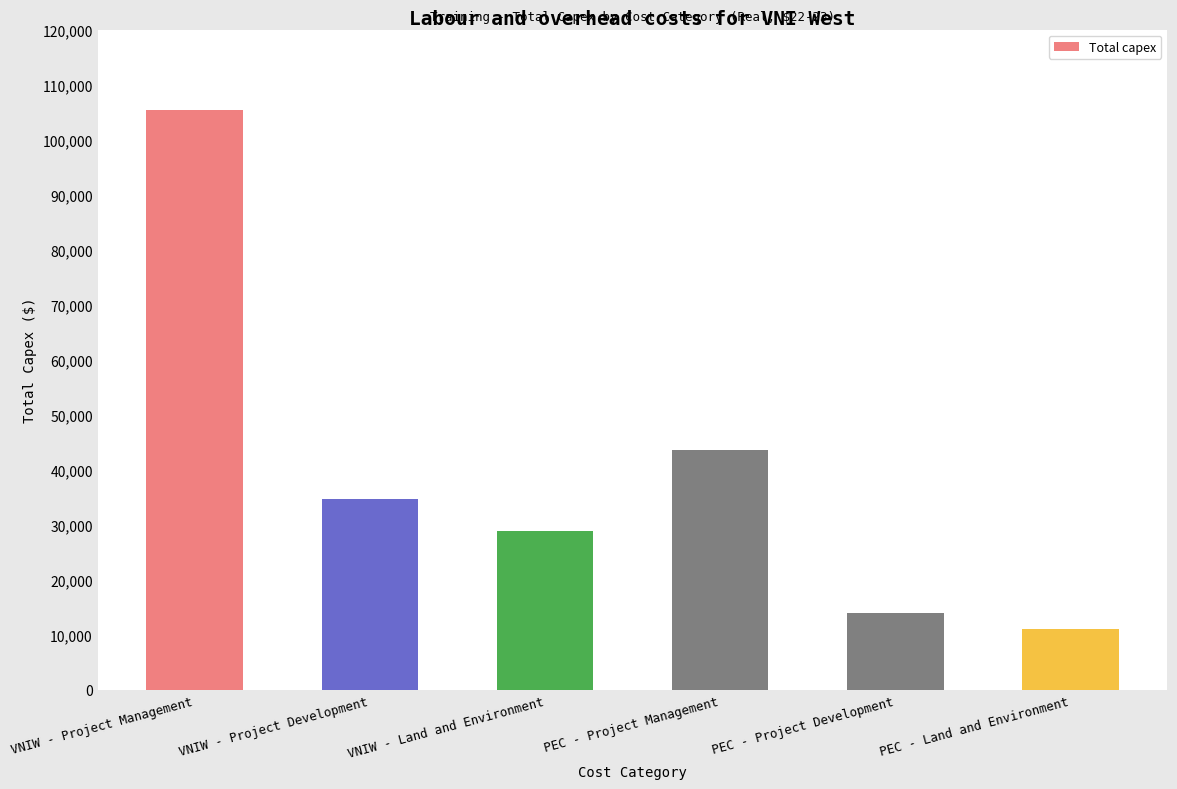

Are the bars grouped side by side (vs. stacked)?

No